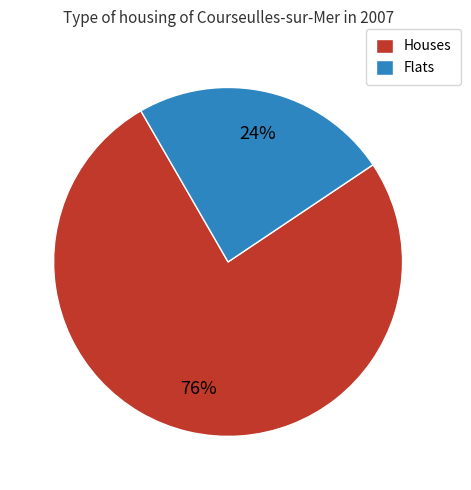

To the nearest percent, what is the difference between the largest and smallest slice percentages?

52%